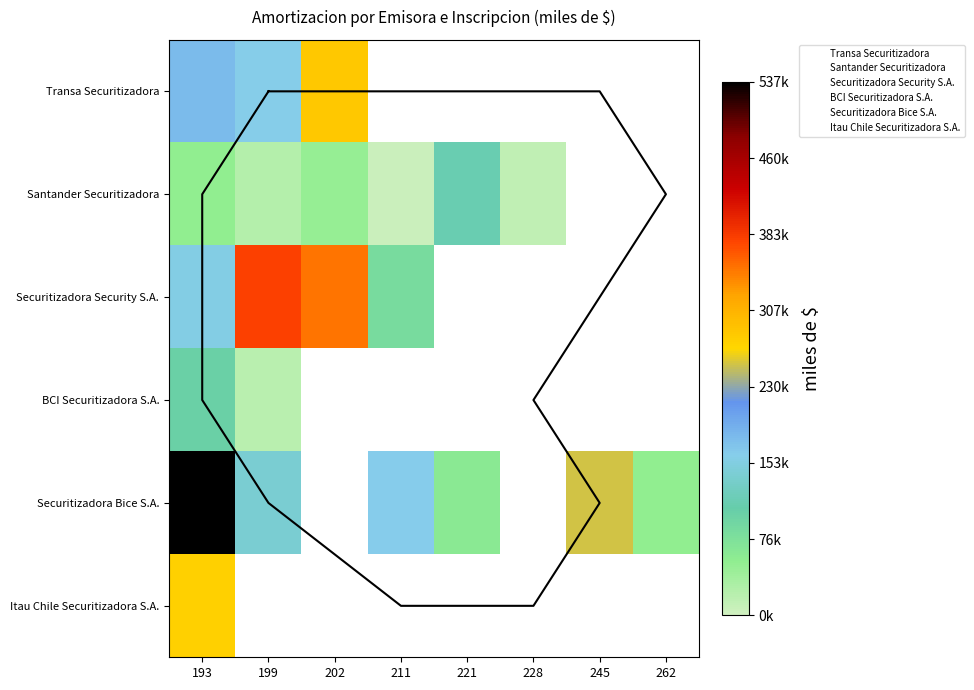

What is the smallest value displayed?

6293.0